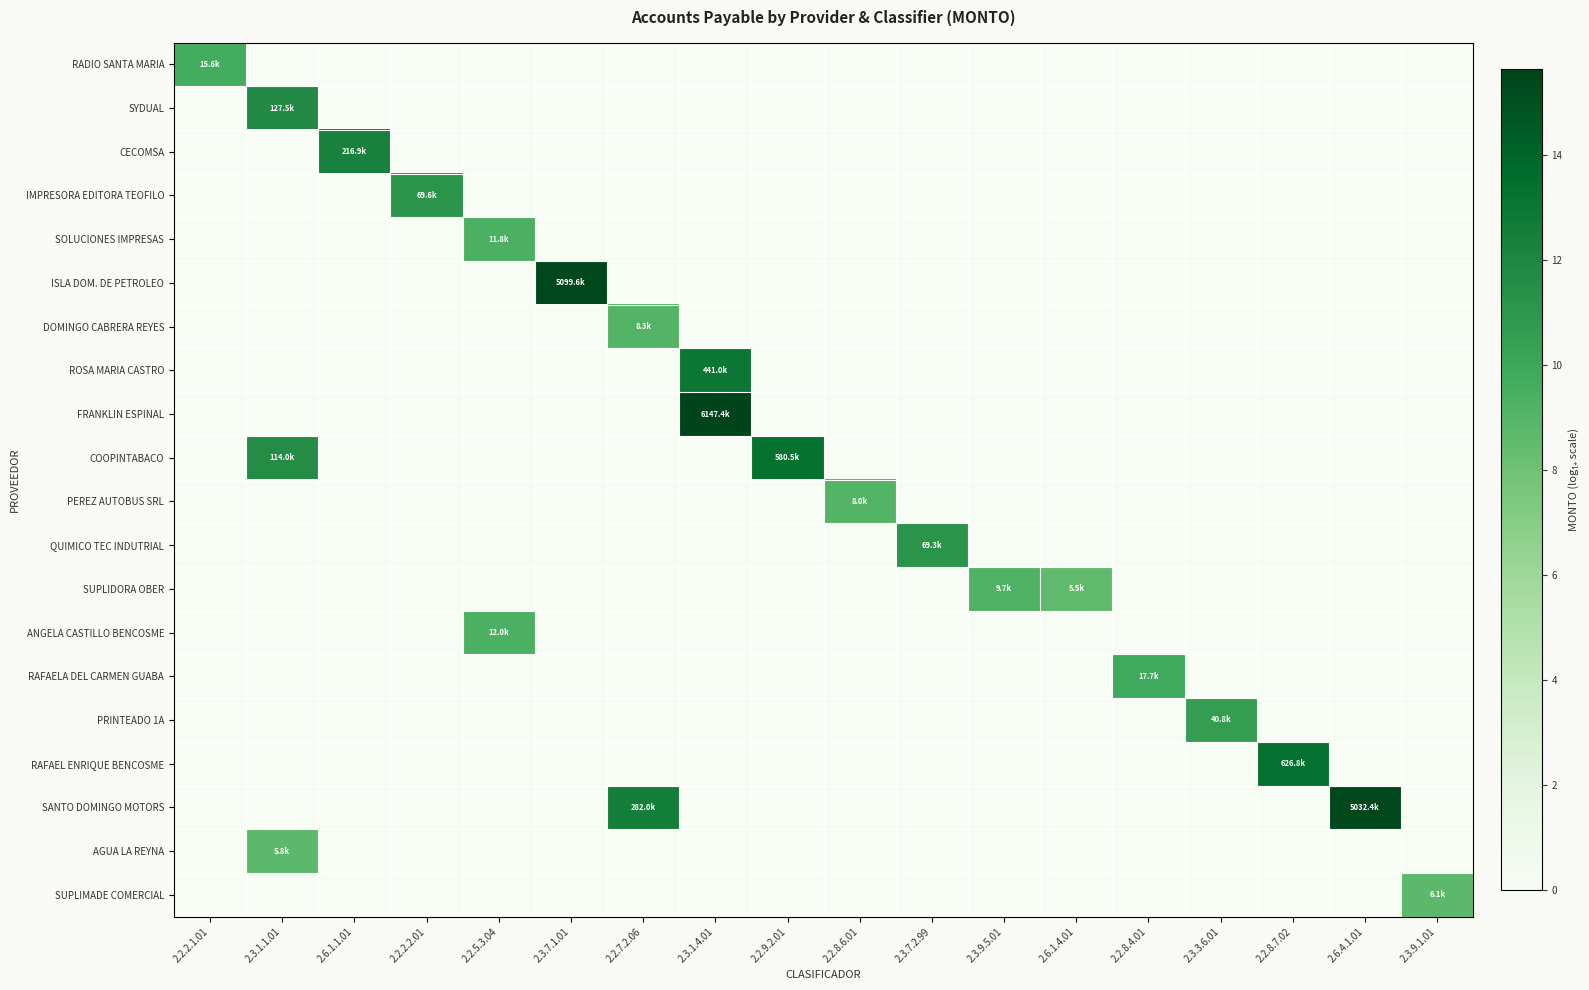

Rank the series by their maximum value, from highest to lowest.

FRANKLIN ESPINAL, ISLA DOM. DE PETROLEO, SANTO DOMINGO MOTORS, RAFAEL ENRIQUE BENCOSME, COOPINTABACO, ROSA MARIA CASTRO, CECOMSA, SYDUAL, IMPRESORA EDITORA TEOFILO, QUIMICO TEC INDUTRIAL, PRINTEADO 1A, RAFAELA DEL CARMEN GUABA, RADIO SANTA MARIA, ANGELA CASTILLO BENCOSME, SOLUCIONES IMPRESAS, SUPLIDORA OBER, DOMINGO CABRERA REYES, PEREZ AUTOBUS SRL, SUPLIMADE COMERCIAL, AGUA LA REYNA